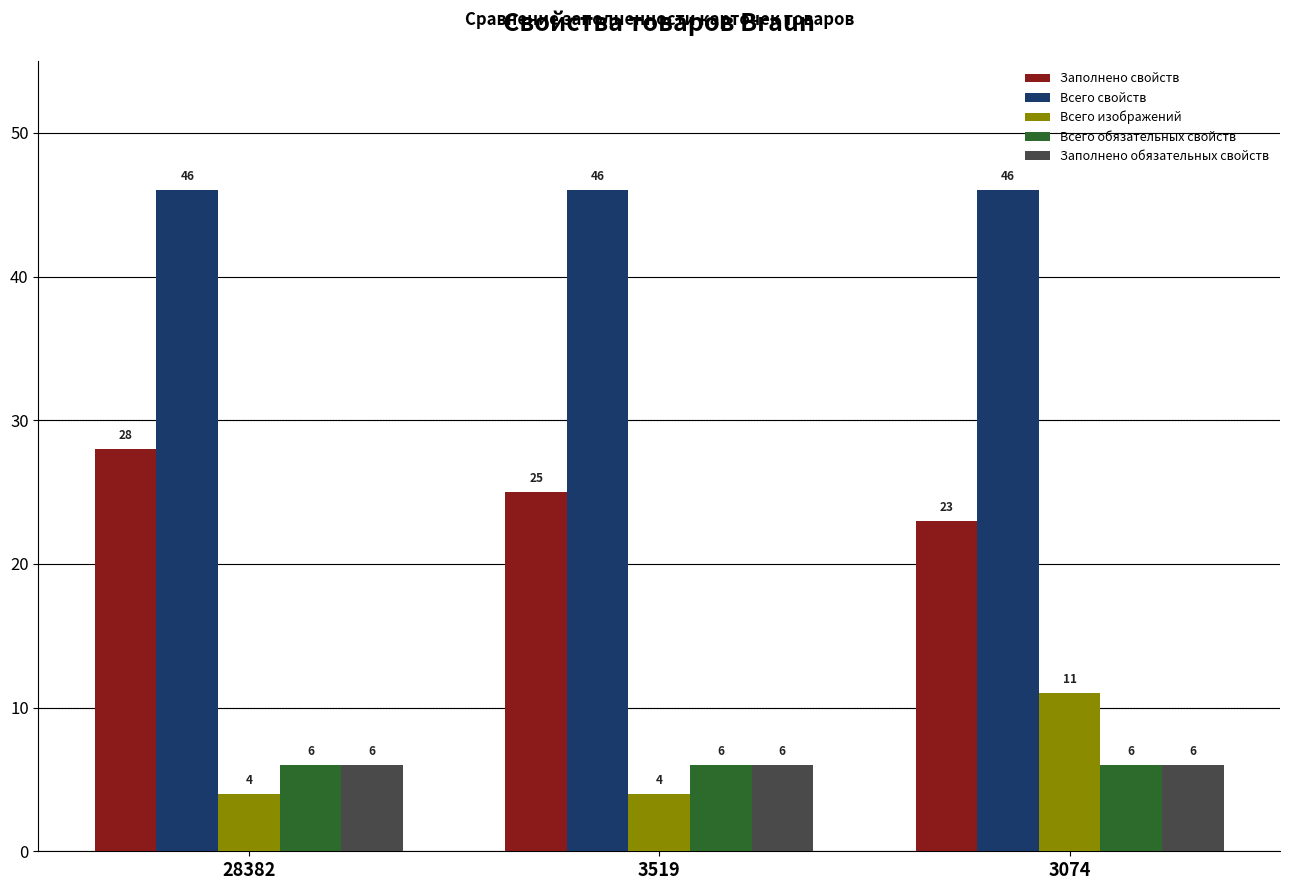

What is the sum of all Всего изображений values?

19